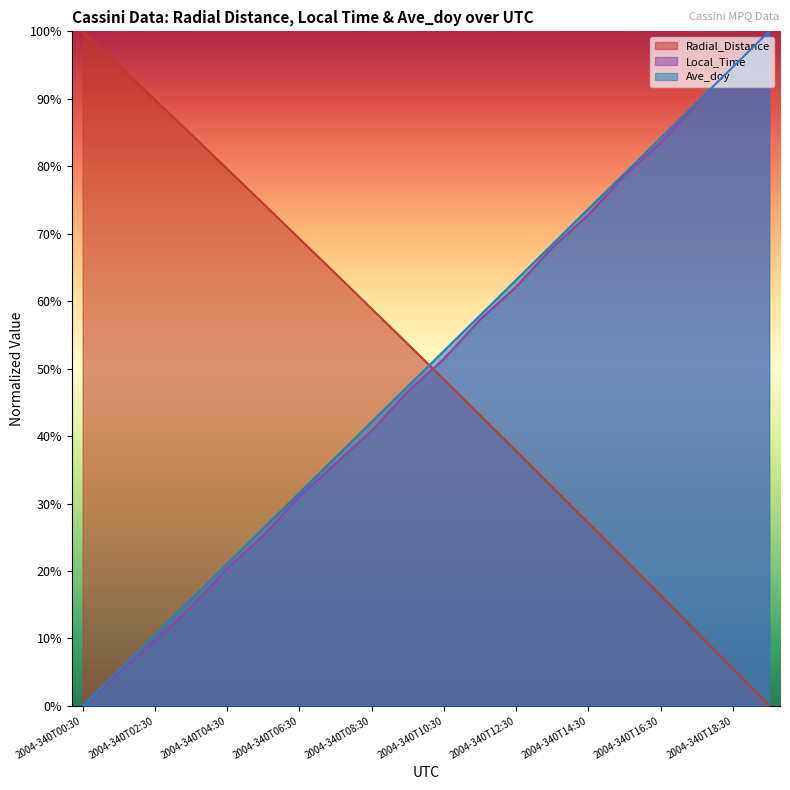

What is the total value across all series at 2004-340T19:30?

200.0